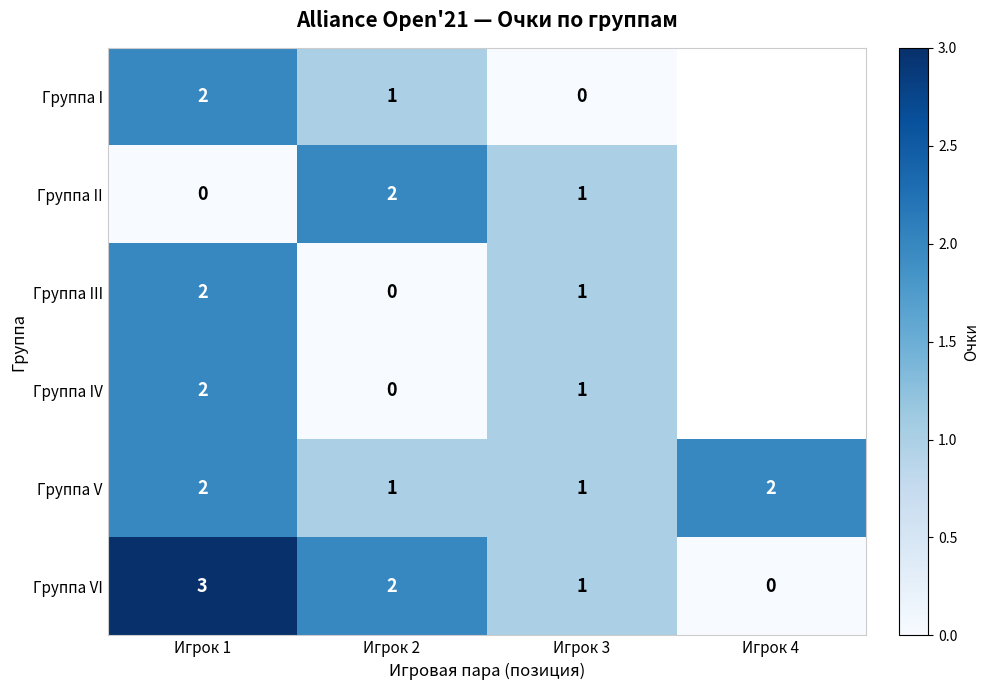

The value of Группа V at Игрок 2 is 1. True or false?

True